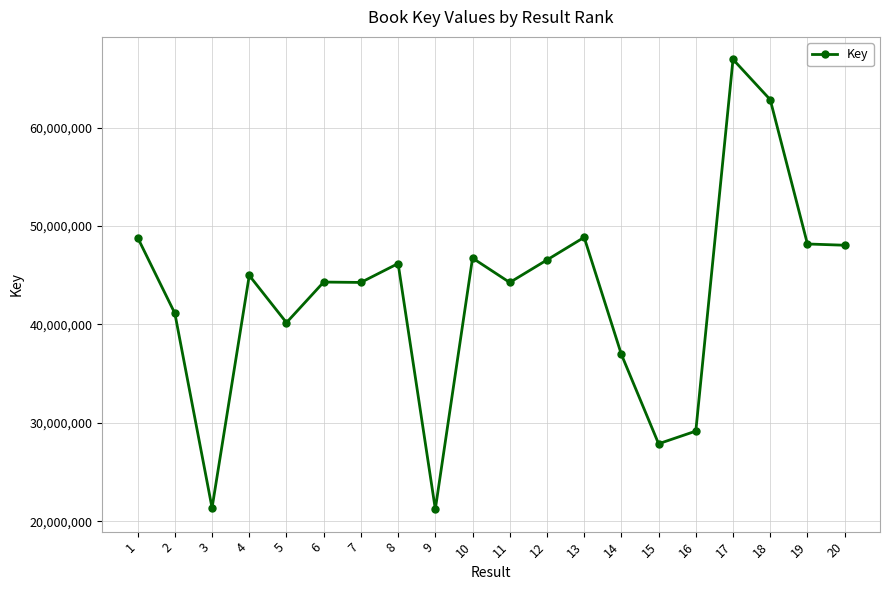

What is the sum of all values?

858856623